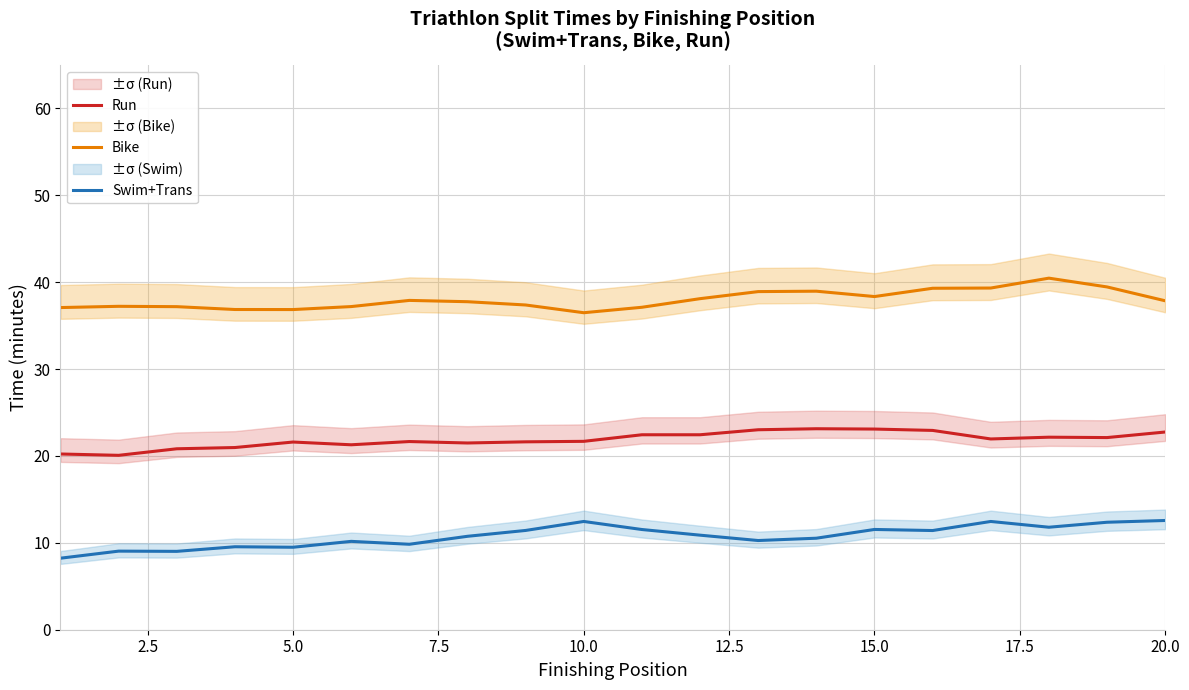

True or false: Bike and Swim+Trans cross at least once.

False